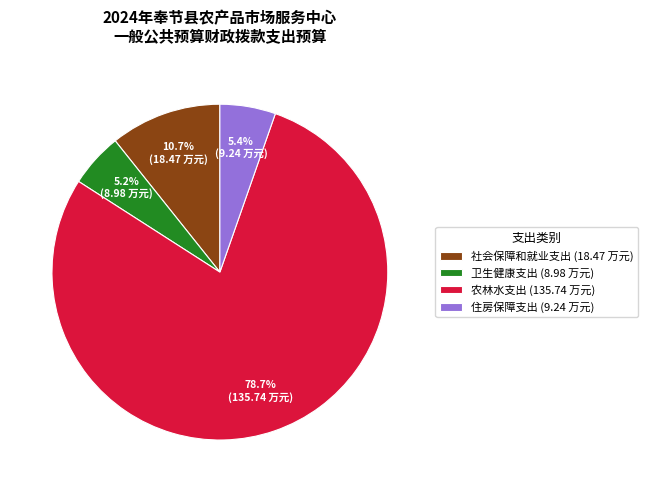

Which slice represents more than half of the pie?

农林水支出